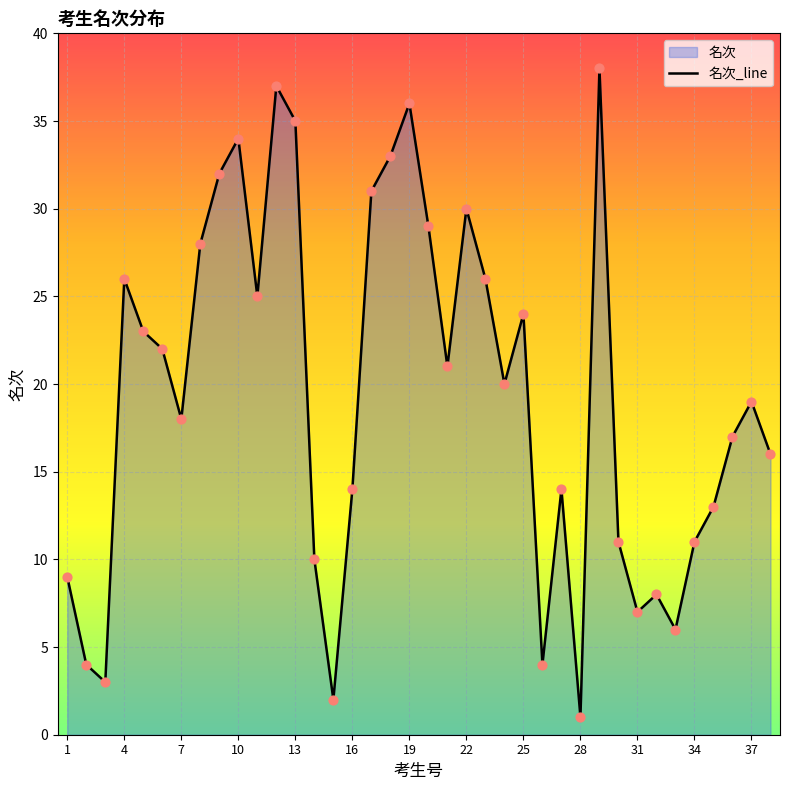

Is it true that the value at 16 is 14?

True